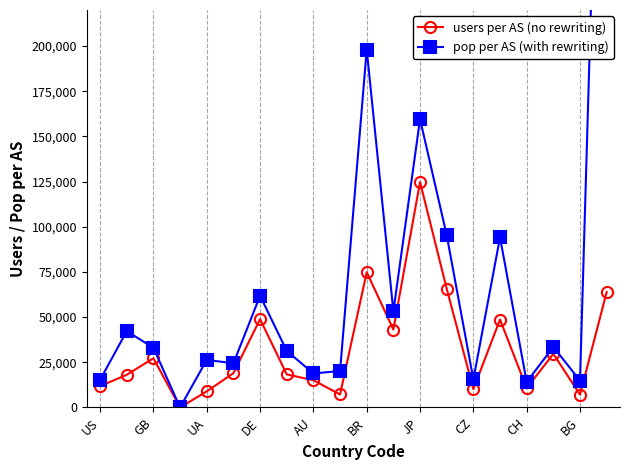

True or false: users per AS (no rewriting) has more than 1 points higher than both neighbors.

True